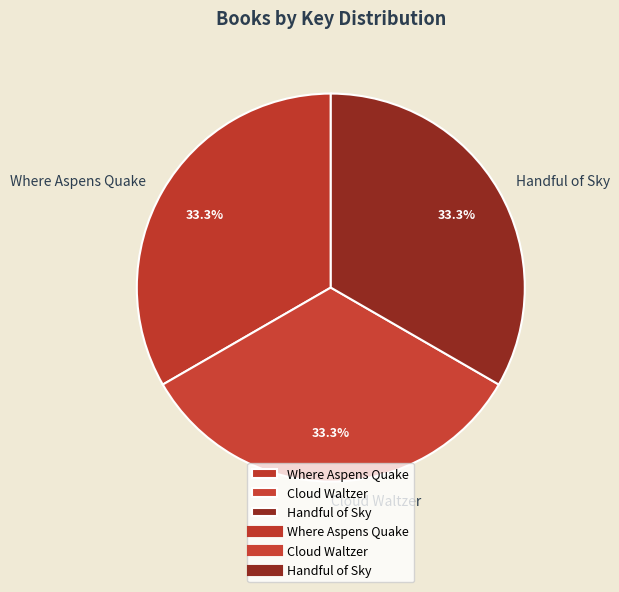

How many slices are in this pie chart?

3